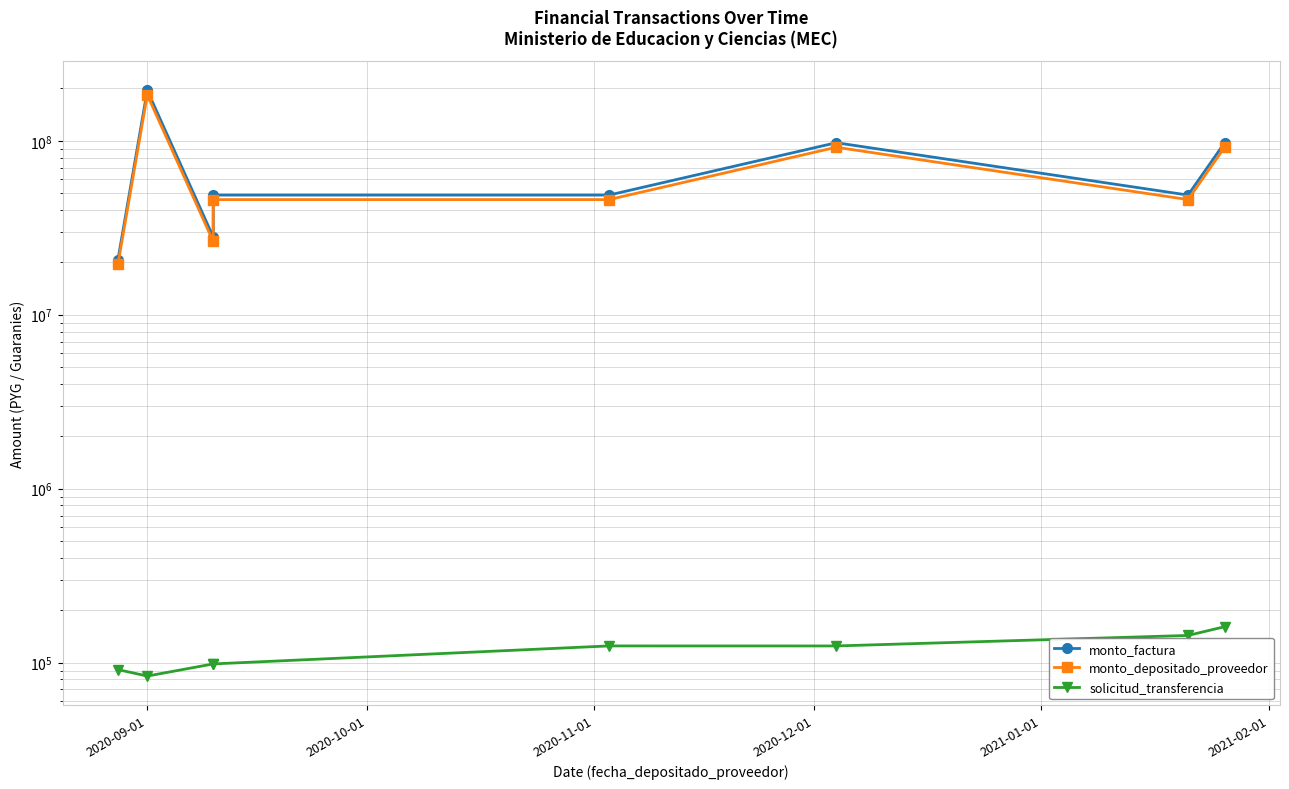

Which series has the largest total across all categories?

monto_factura